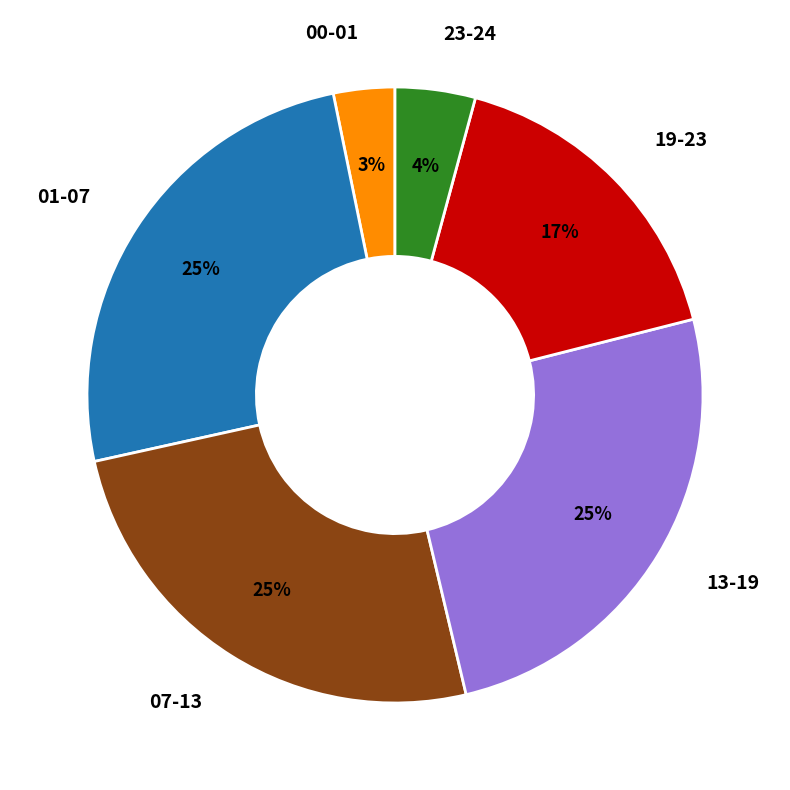

Do 07-13 and 19-23 together represent more than half of the pie?

No